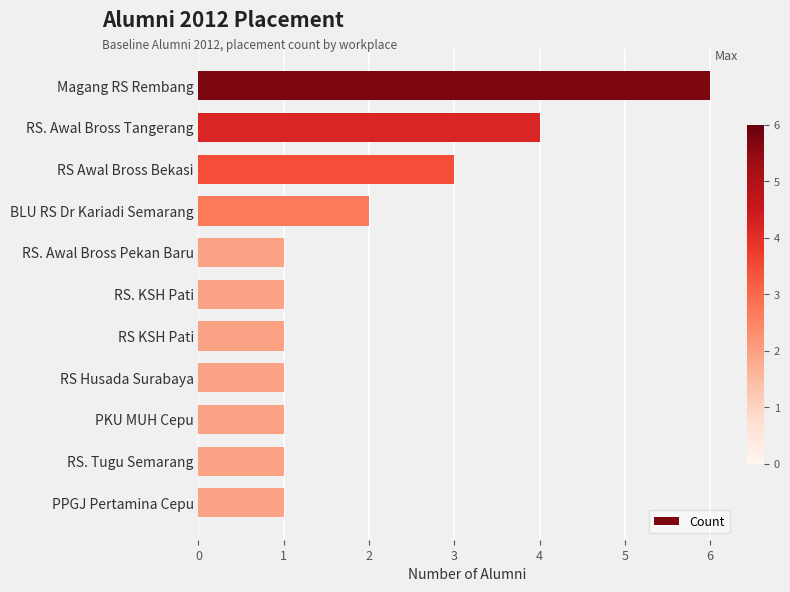

Reading bottom to top, list all the values displayed in this chart.

PPGJ Pertamina Cepu=1	RS. Tugu Semarang=1	PKU MUH Cepu=1	RS Husada Surabaya=1	RS KSH Pati=1	RS. KSH Pati=1	RS. Awal Bross Pekan Baru=1	BLU RS Dr Kariadi Semarang=2	RS Awal Bross Bekasi=3	RS. Awal Bross Tangerang=4	Magang RS Rembang=6